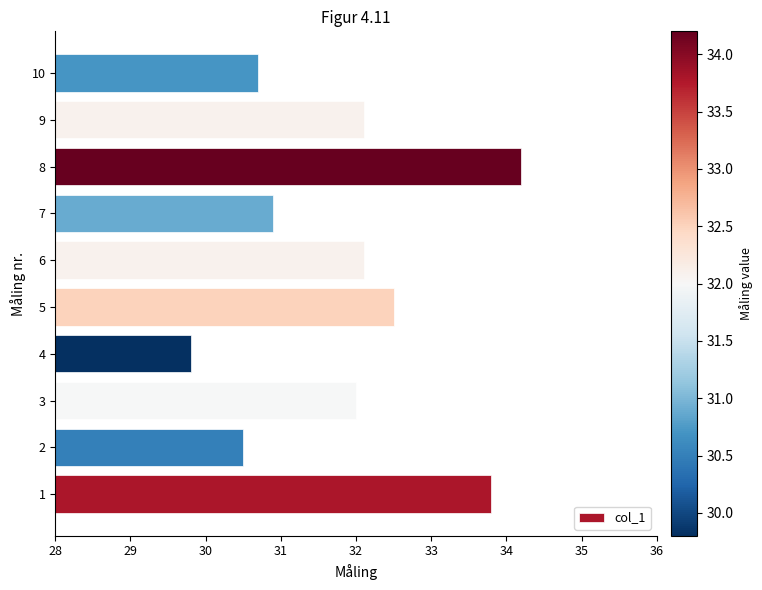

Is it true that the value at 4 is 29.8?

True